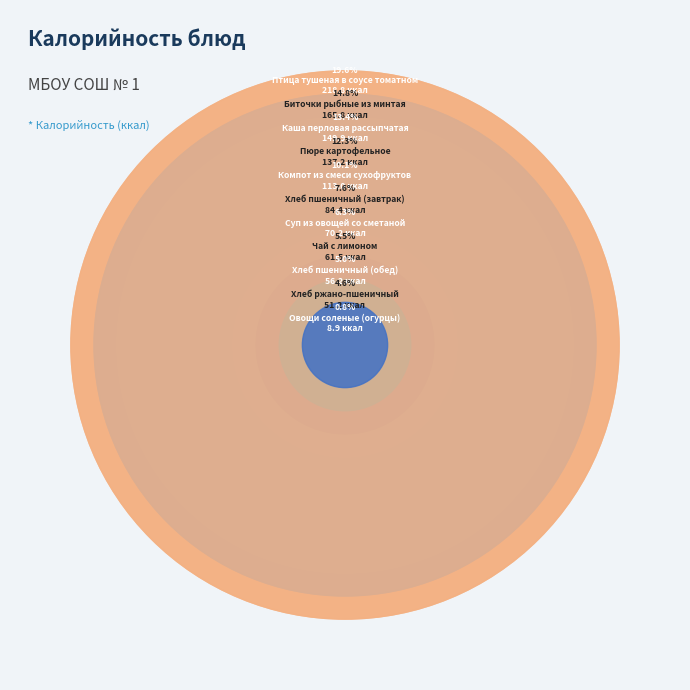

Count the number of slices in the pie.

11